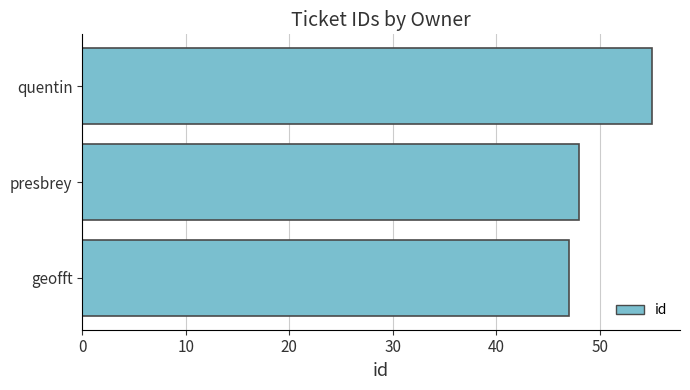

Rank the categories by value from highest to lowest.

quentin, presbrey, geofft